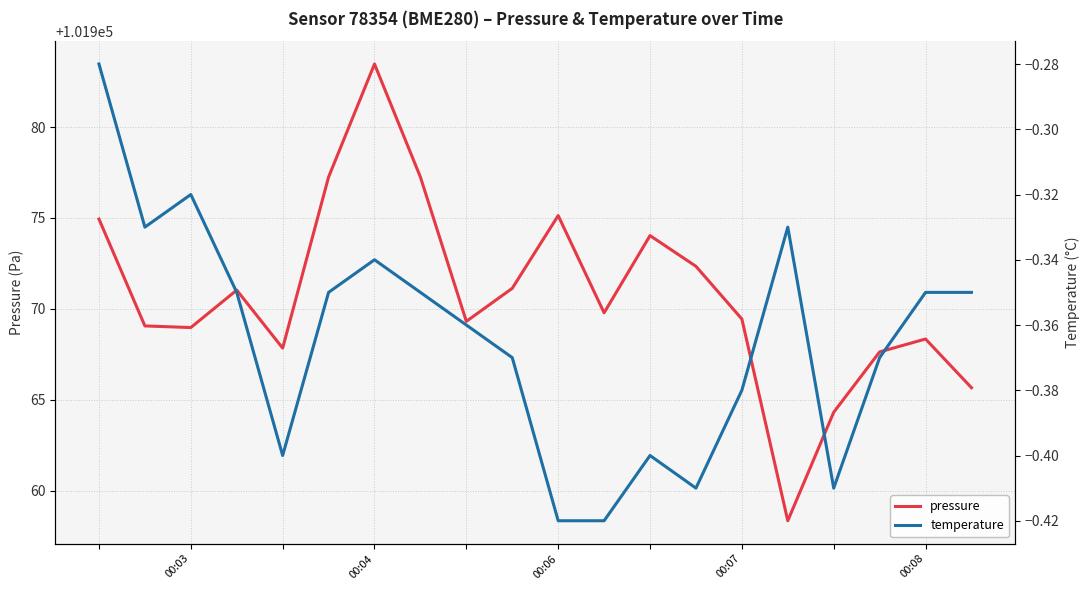

What is the maximum value for pressure?

101983.5